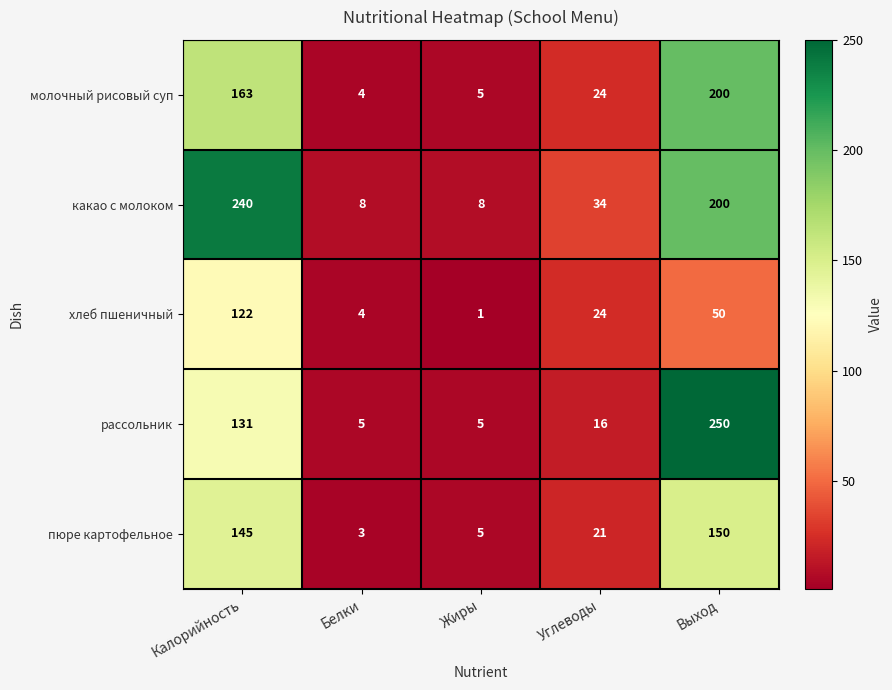

At how many categories does at least one series exceed 92?

2